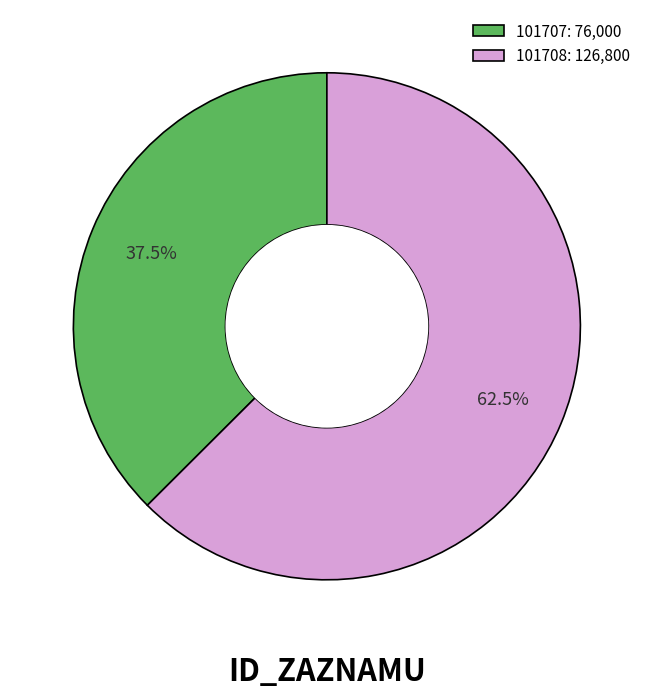

To the nearest percent, what is the combined percentage of 101707 and 101708?

100%